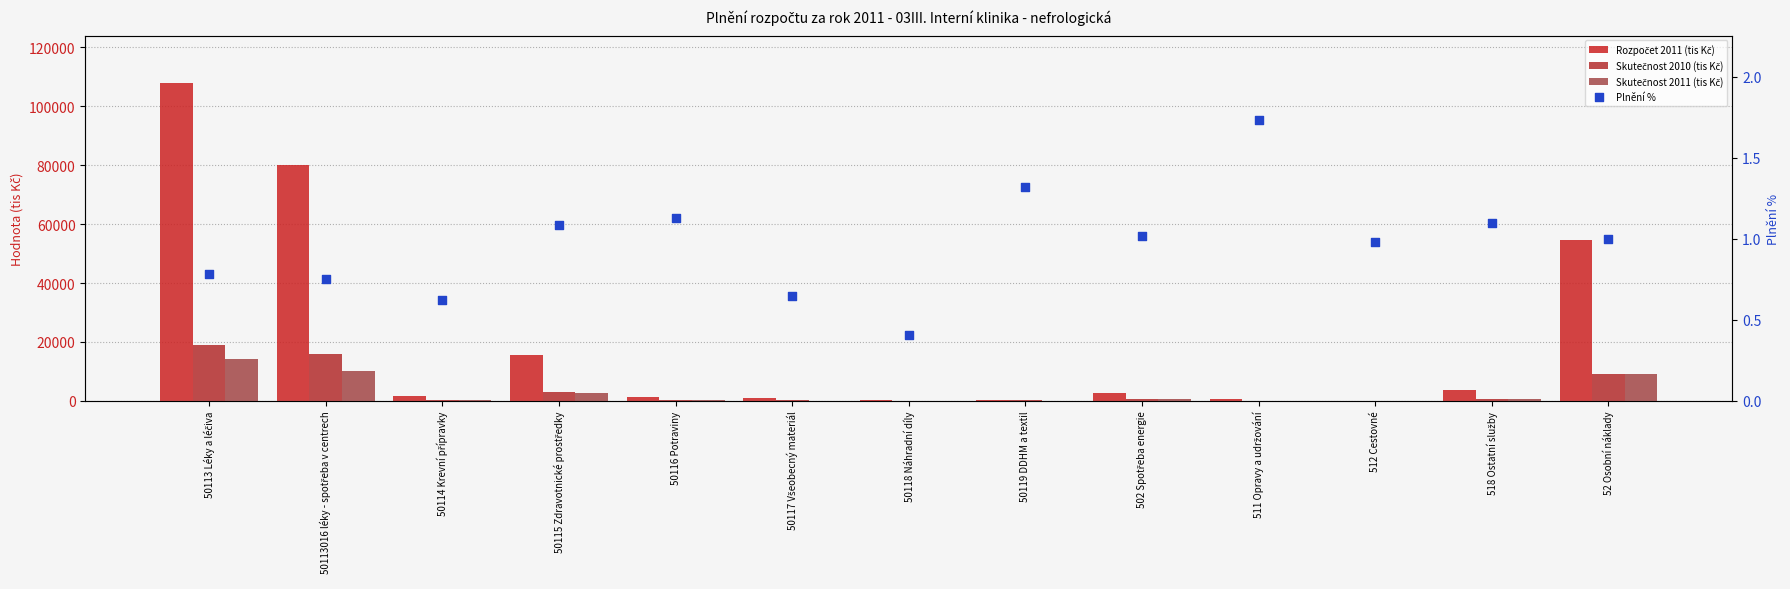

What is the total value across all series at 511 Opravy a udržování?

779.8